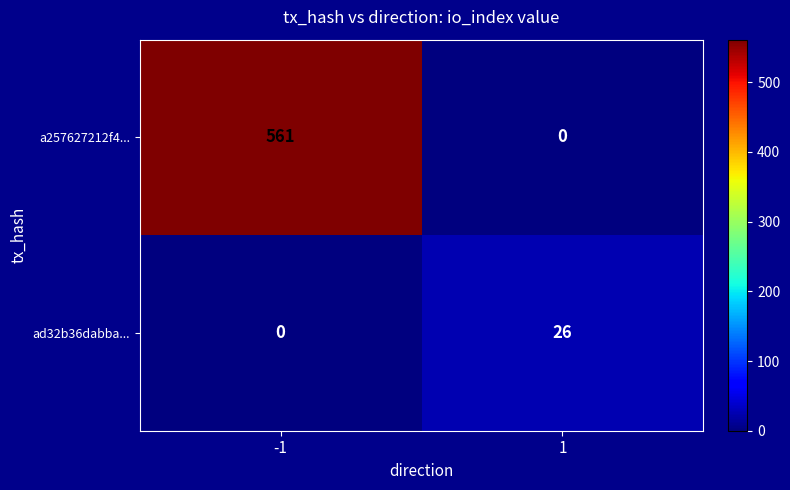

What value does the a257627212f4... series have at -1, to the nearest 10?

560